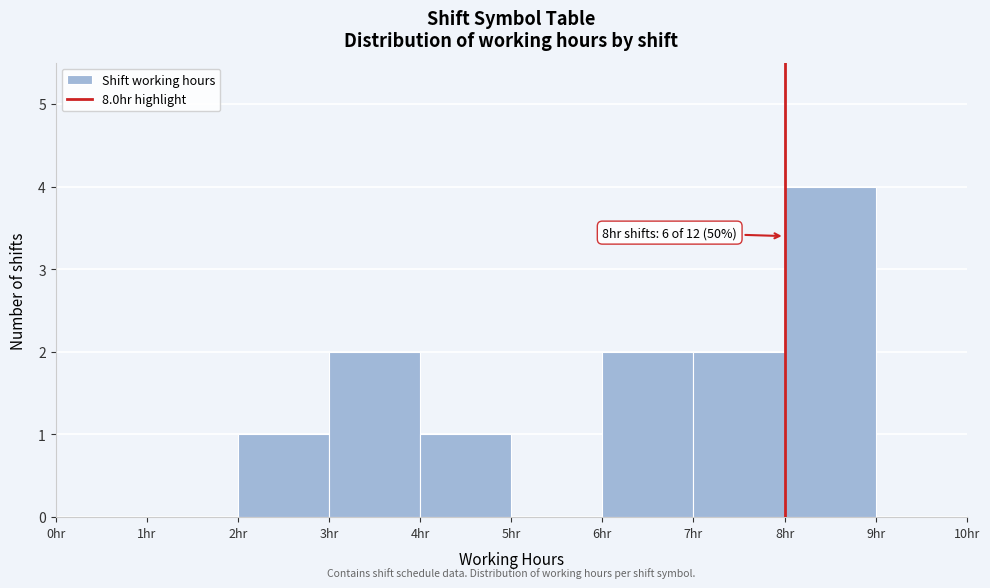

Over which range of the x-axis is the bar tallest?

8 to 9